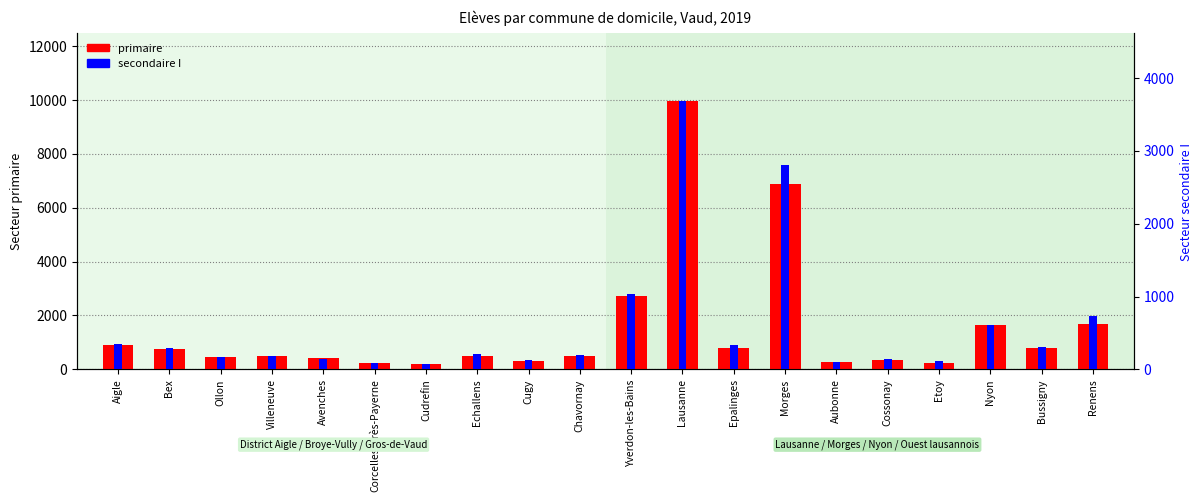

The secondaire I series shows 129 at Cugy. True or false?

True